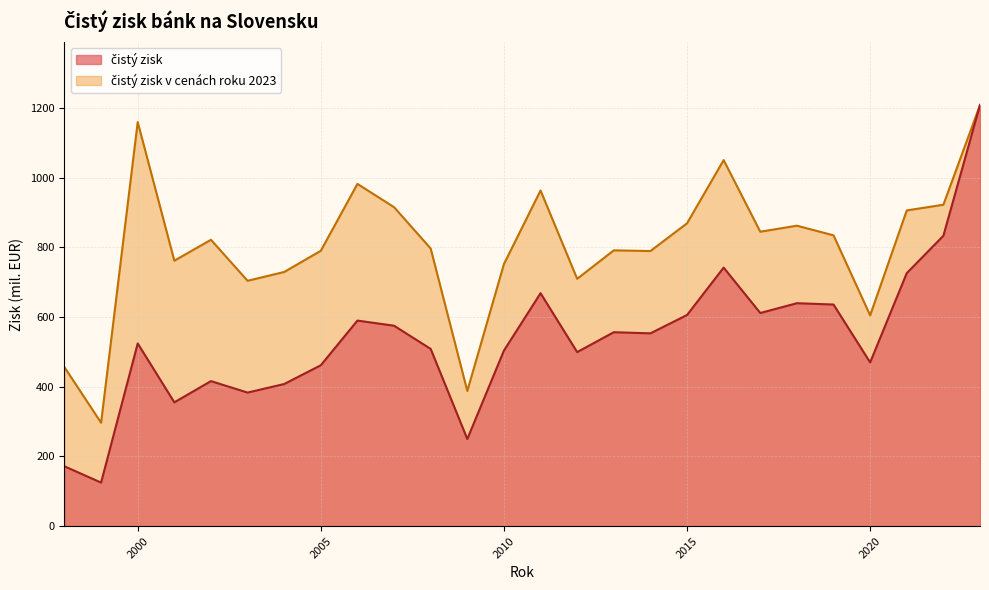

Read the čistý zisk value at 2010.

503.8